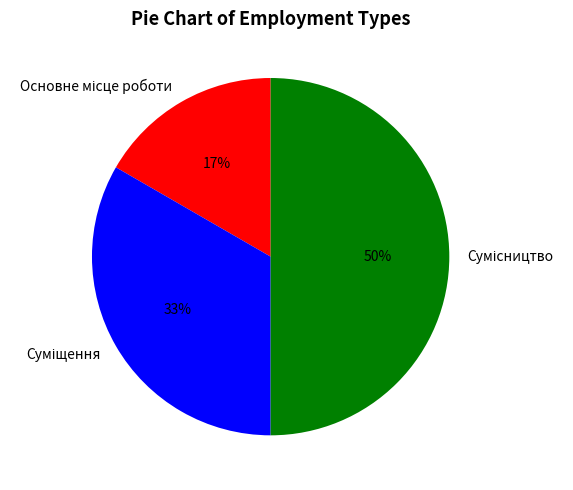

To the nearest percent, what is the average slice percentage?

33%